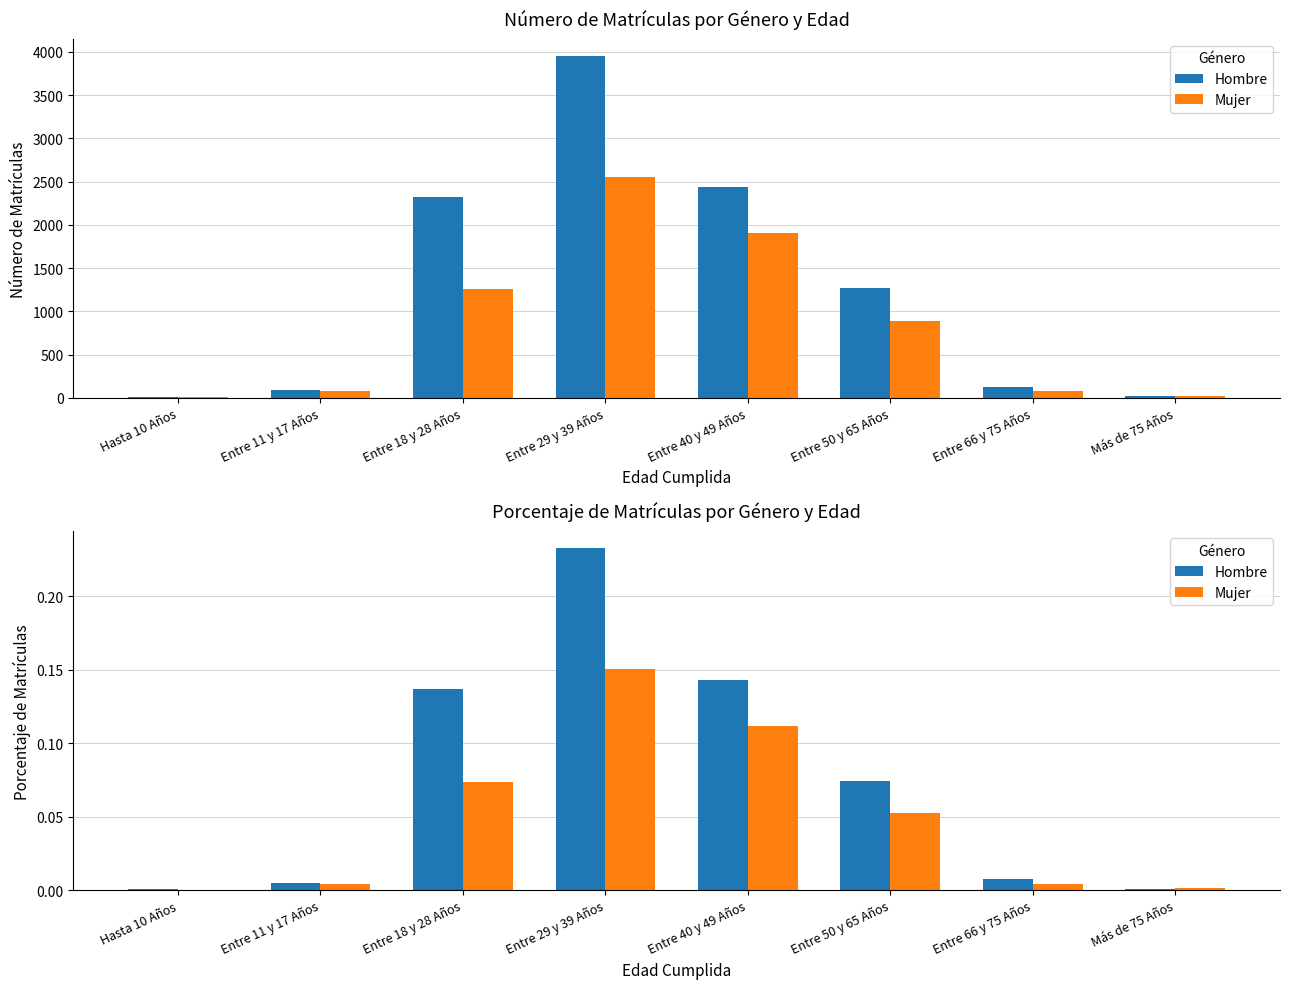

Rank the series by their average value, from lowest to highest.

Mujer, Hombre